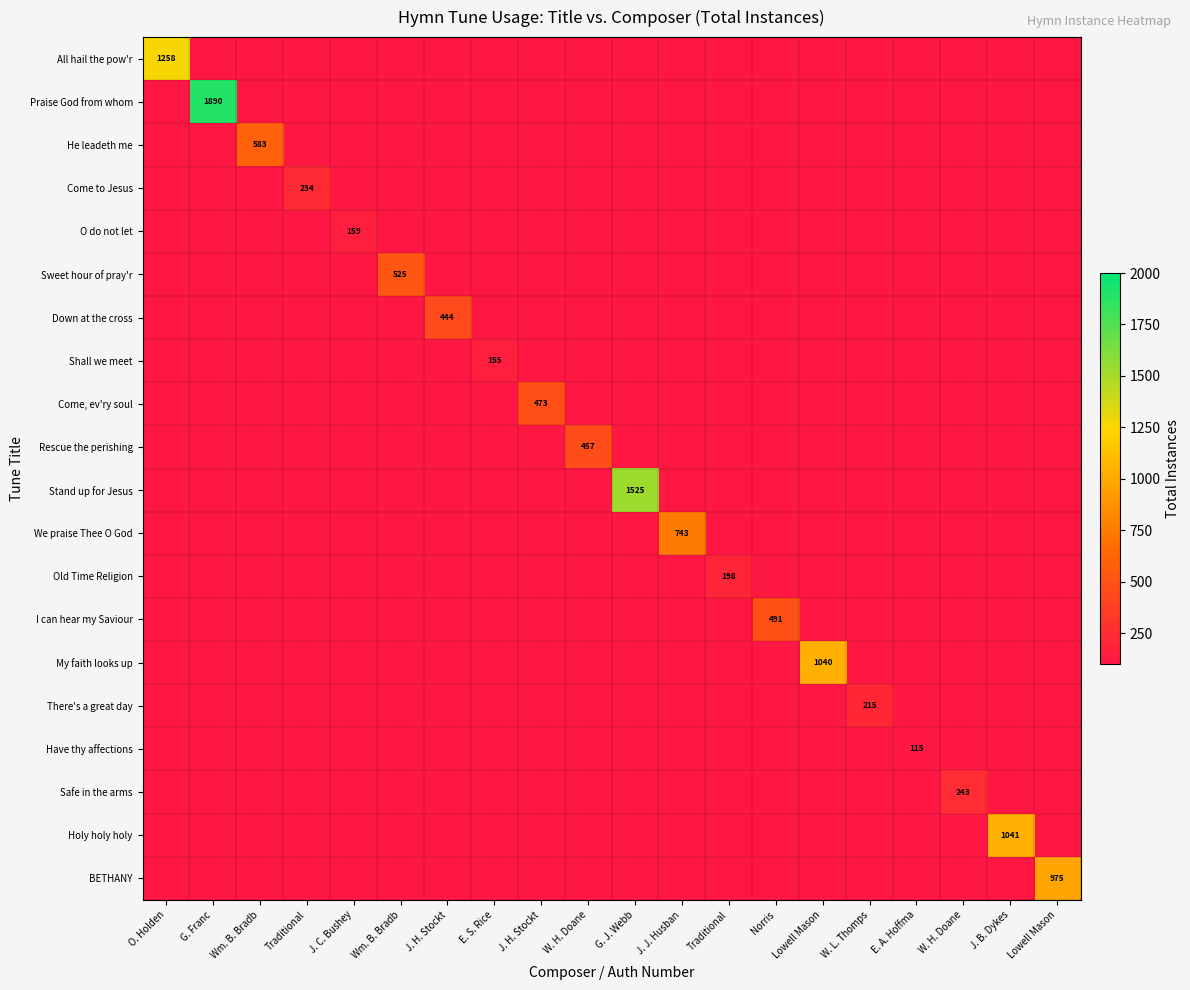

How many distinct data groups are displayed?

20